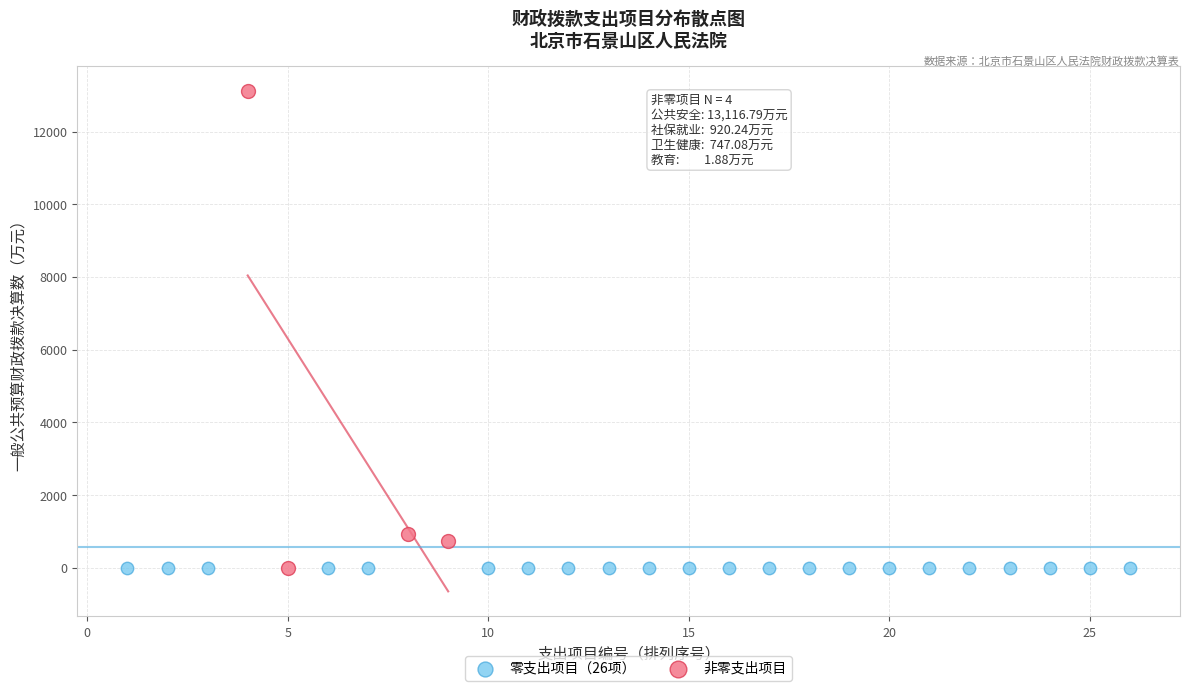

Which series contains the highest Y value?

非零支出项目